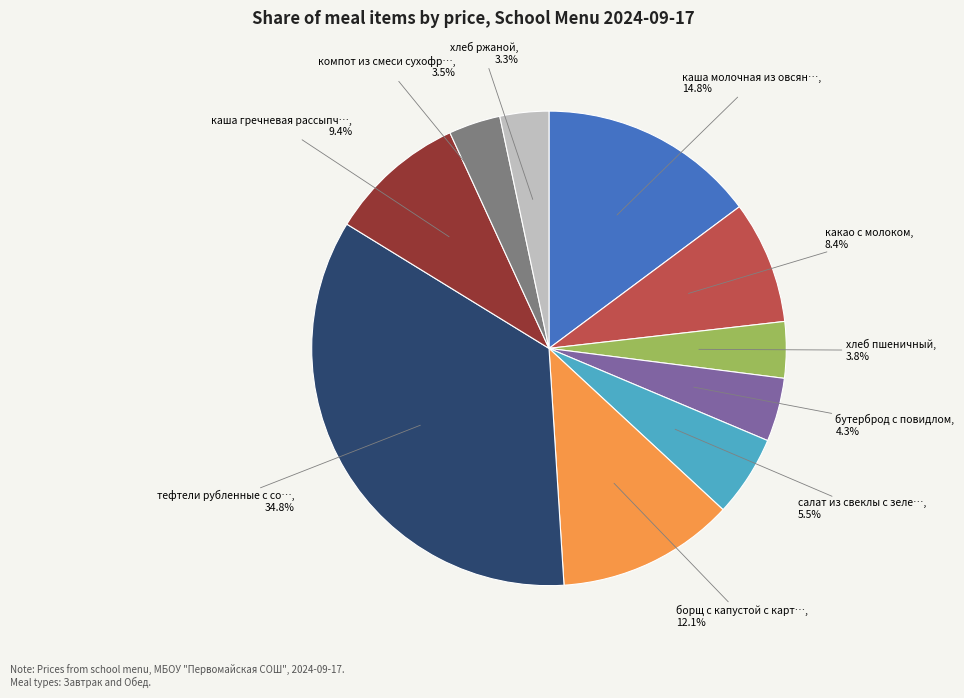

Does any single category account for the majority?

No